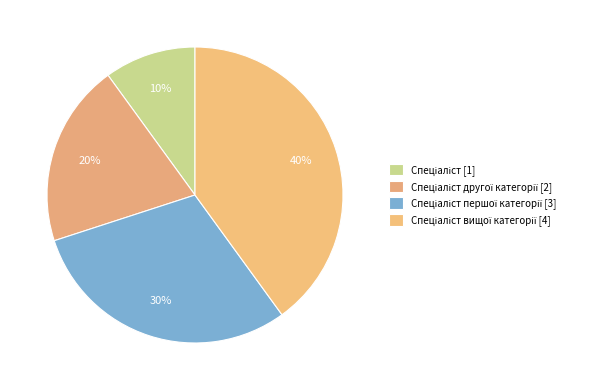

How many slices are in this pie chart?

4